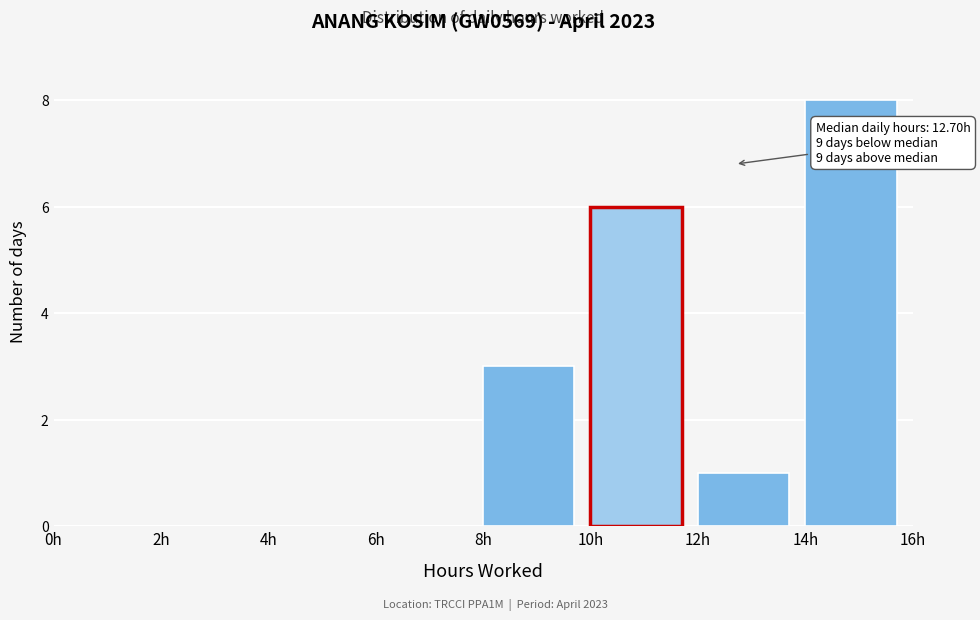

Over which range of the x-axis is the bar tallest?

14 to 16